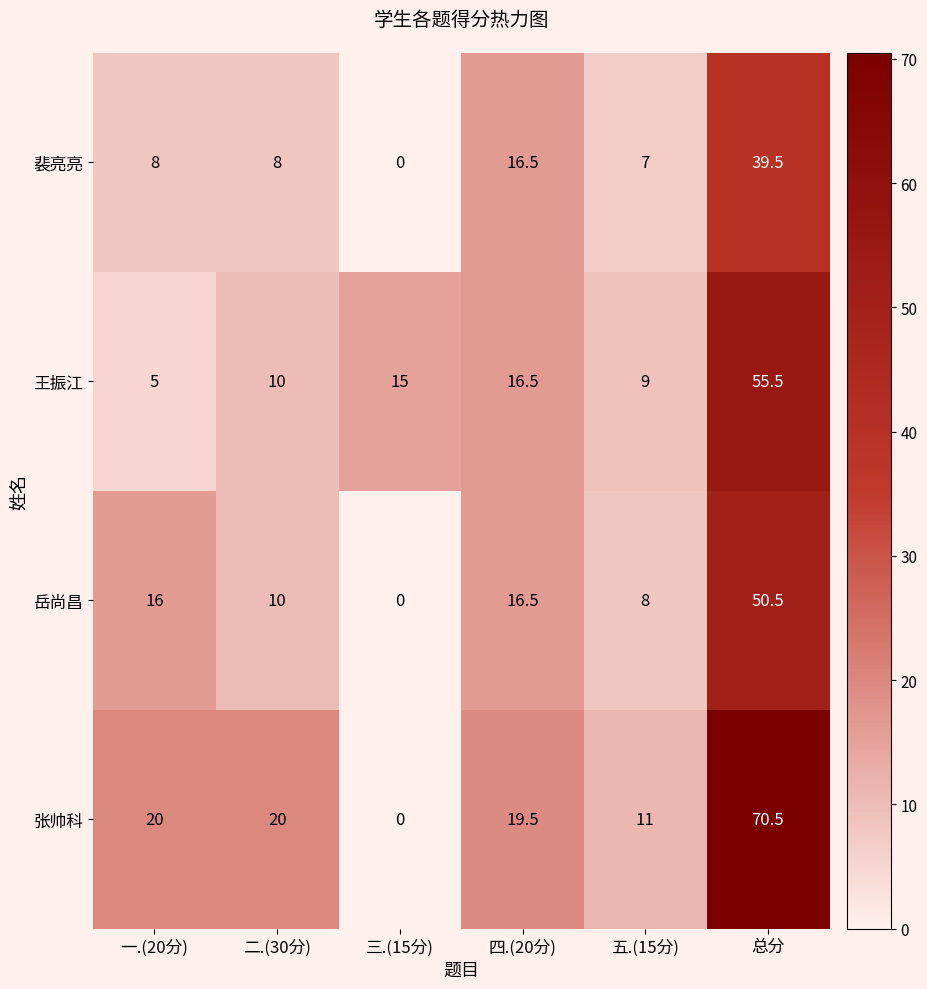

At which category does the chart reach its minimum across all series?

三.(15分)